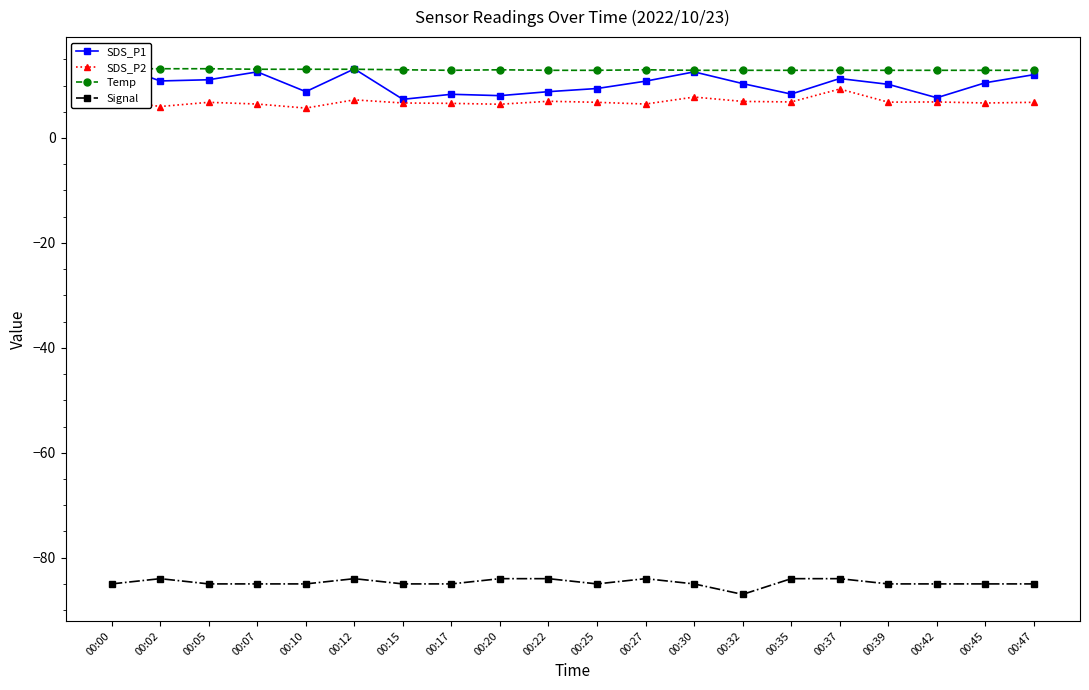

What is the highest value of the SDS_P1 series?

14.2